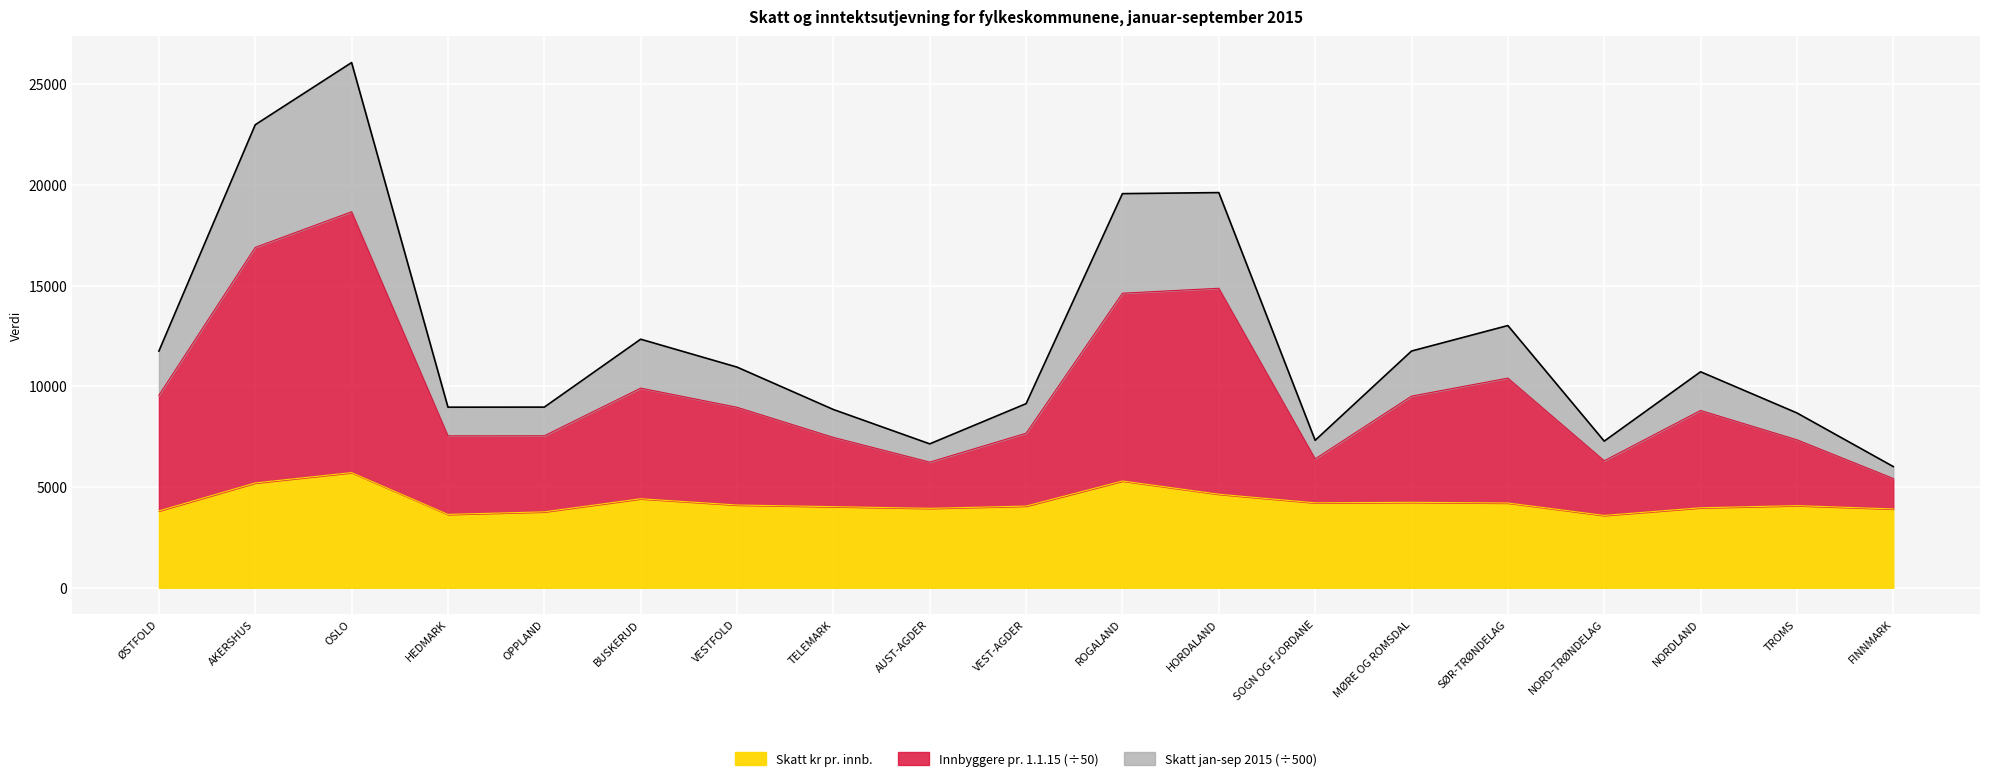

At which category is the sum across all series the highest?

OSLO